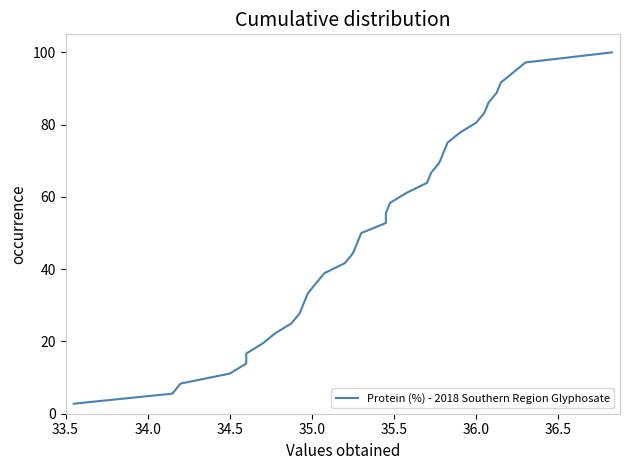

What is the difference between the maximum and minimum values?

97.2